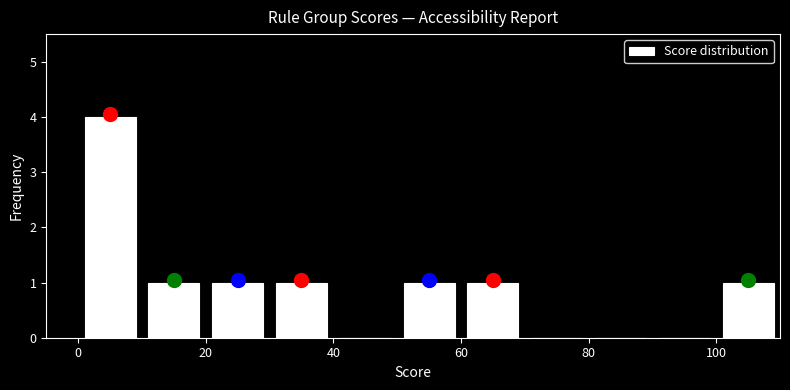

Over which range of the x-axis is the bar tallest?

0 to 10